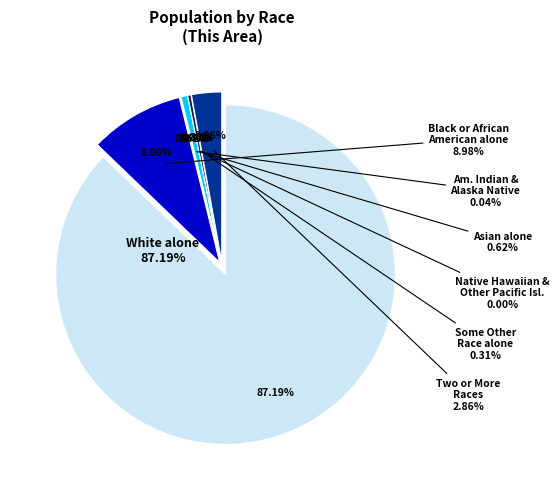

The Some Other Race alone slice represents 0% of the pie. True or false?

True